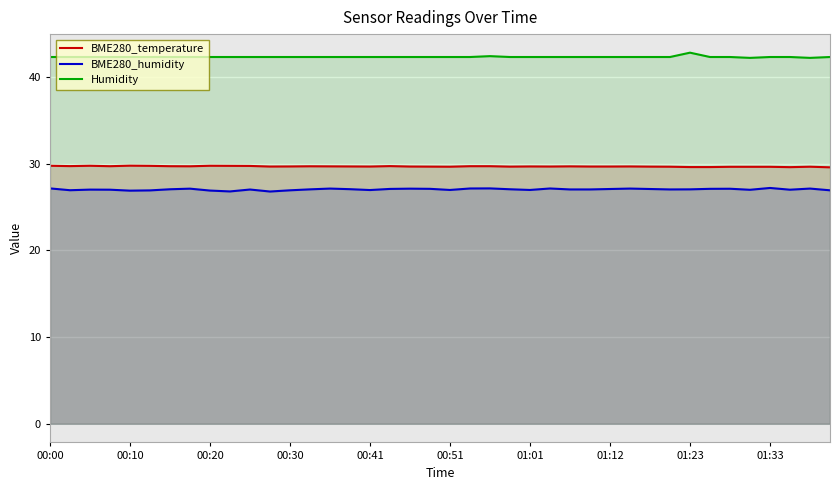

What is the greatest value displayed?

42.8